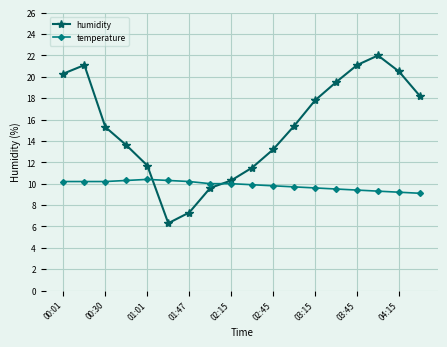

What is the average value of the temperature series?

9.9